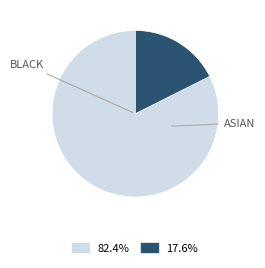

Is there any slice that represents more than half of the pie?

Yes